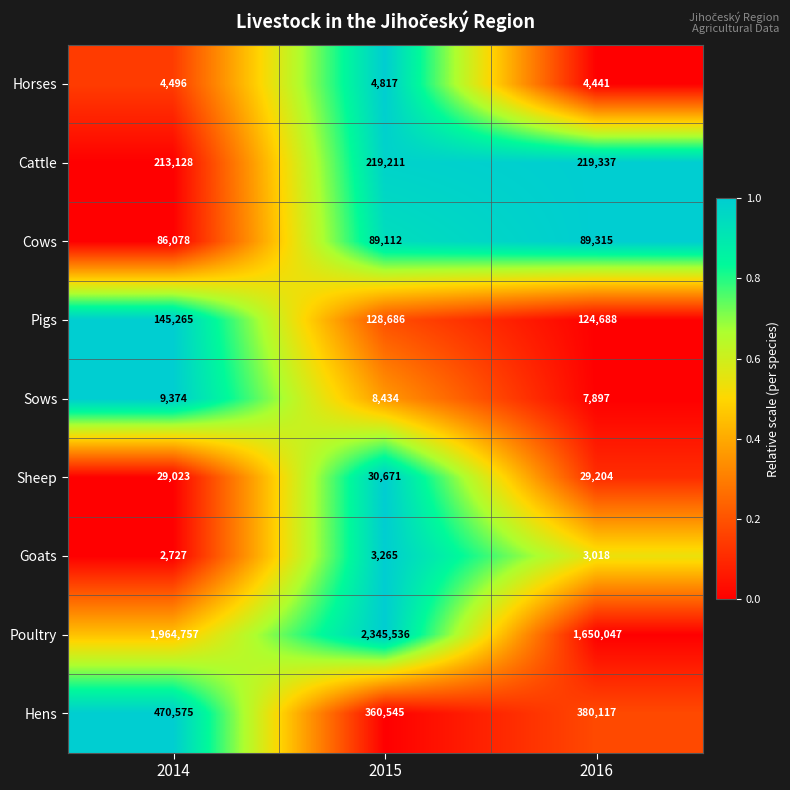

Rank the series by their maximum value, from highest to lowest.

Poultry, Hens, Cattle, Pigs, Cows, Sheep, Sows, Horses, Goats